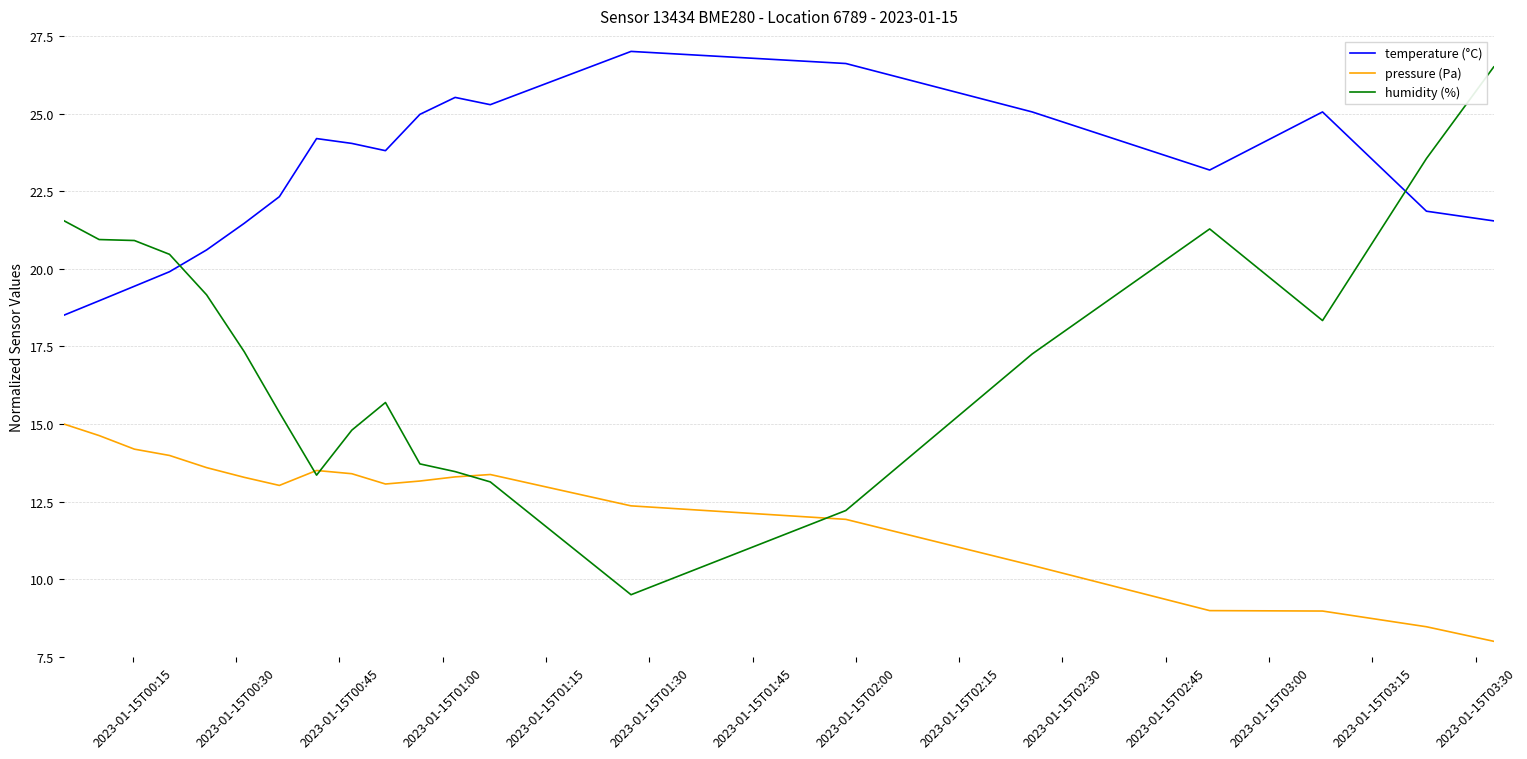

Which series has the widest spread of values?

humidity (%)